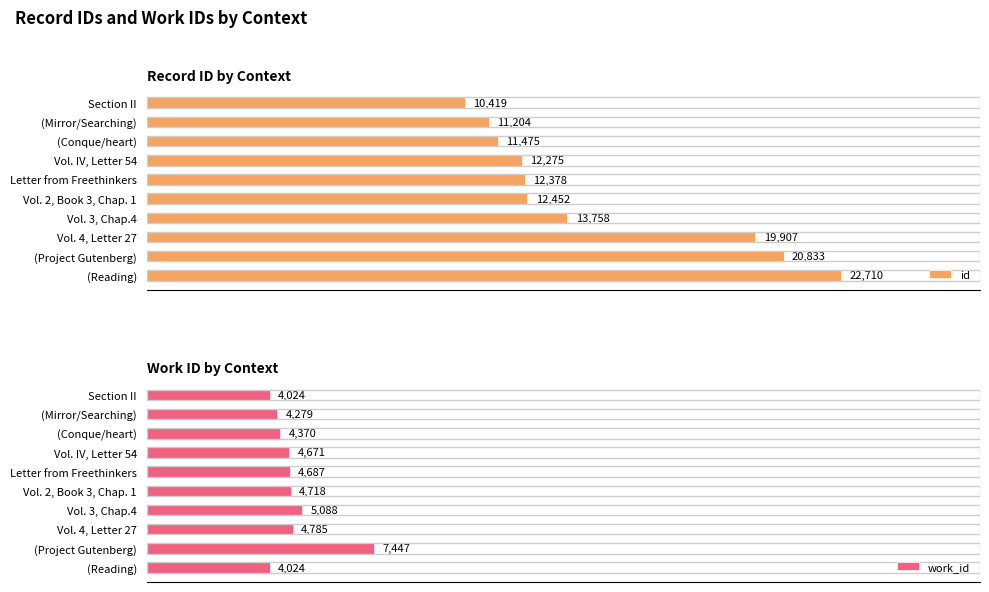

How many values in the id series are below 12452?

5